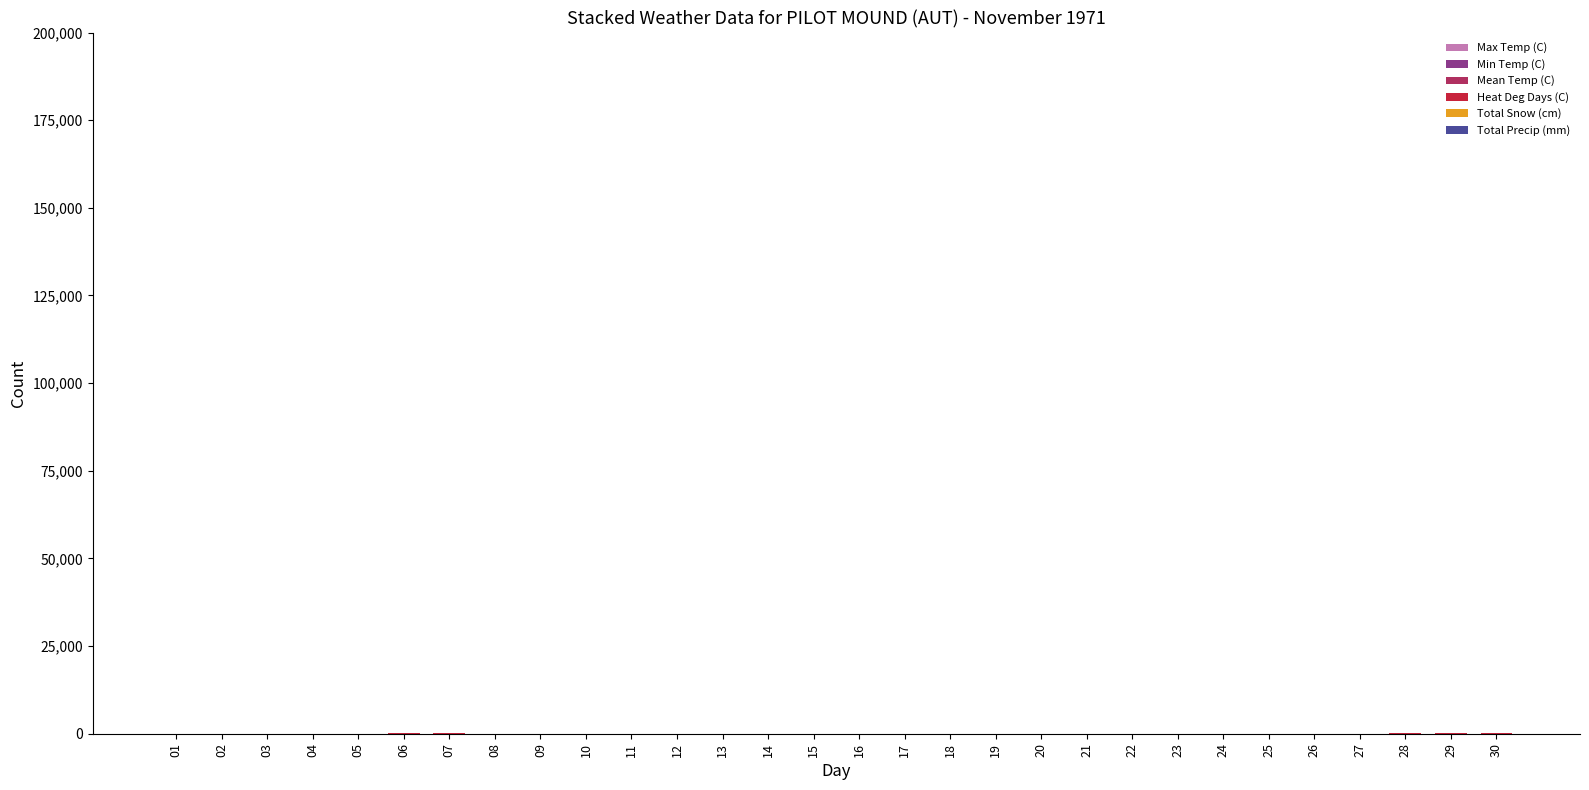

List the labels in order of Max Temp (C) value, largest first.

28, 29, 06, 30, 07, 24, 11, 27, 21, 25, 26, 09, 10, 13, 04, 12, 19, 15, 03, 05, 16, 18, 01, 08, 14, 20, 22, 23, 02, 17